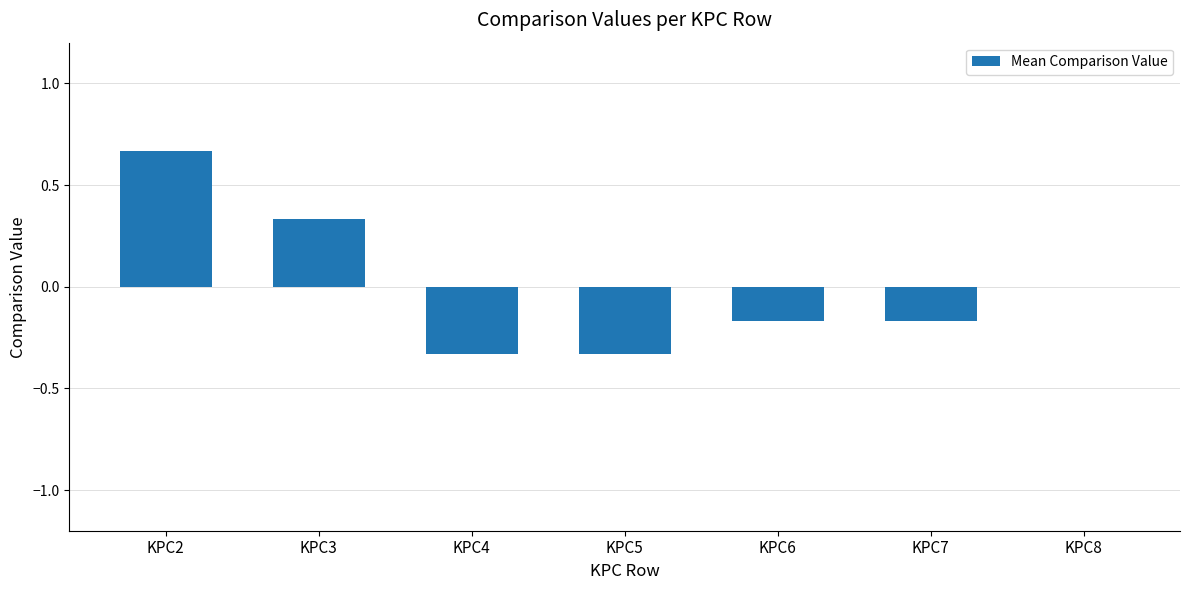

Between KPC2 and KPC5, which is larger?

KPC2